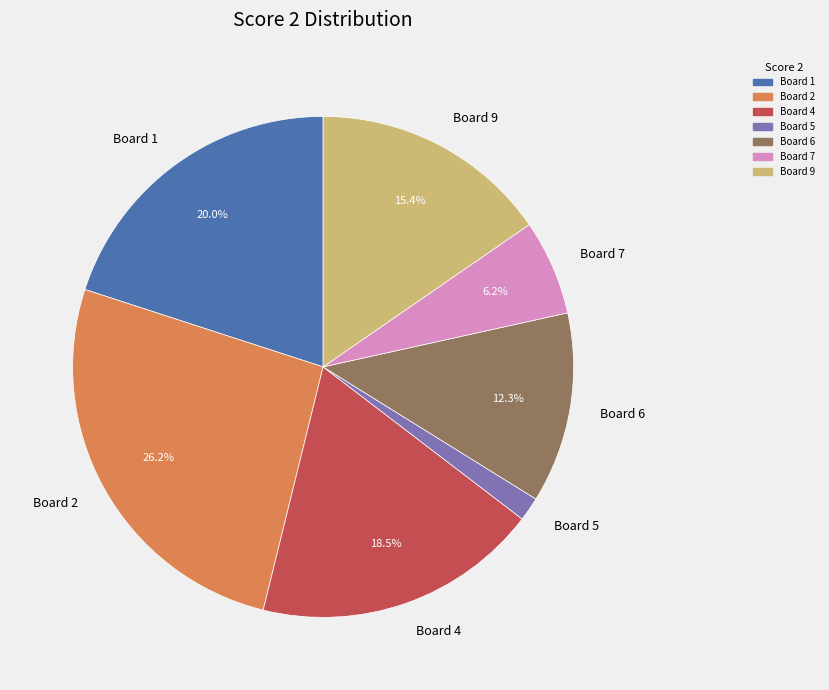

Which slice is the smallest?

Board 5